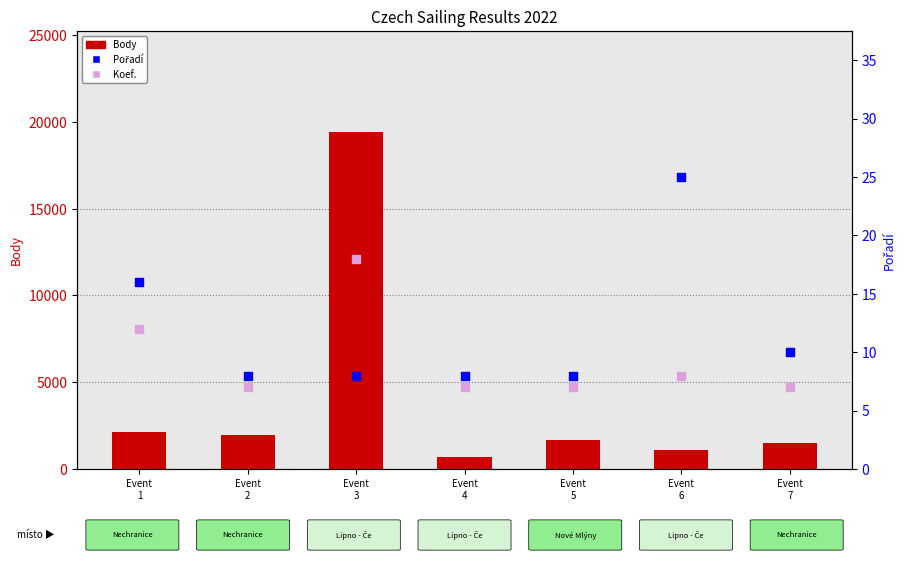

Which series contains the lowest Y value?

Koef.